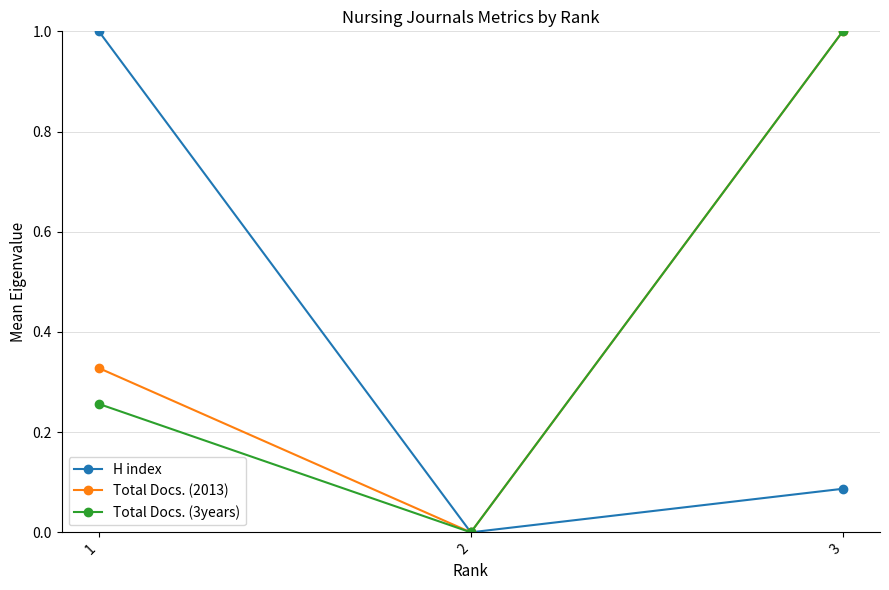

Which series changed the most between 2 and 3?

Total Docs. (3years)